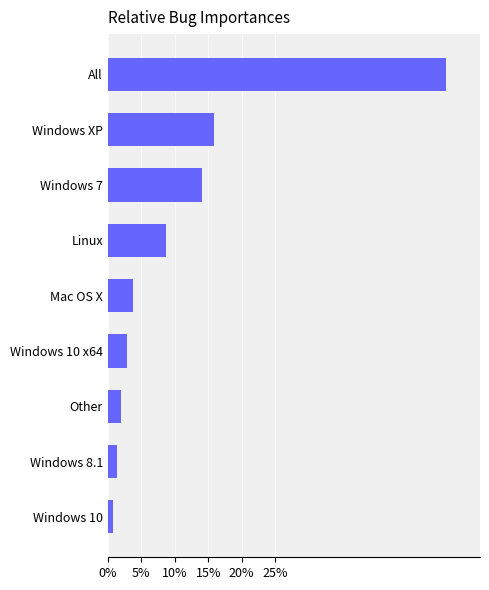

At which label is the value closest to 25?

Windows XP